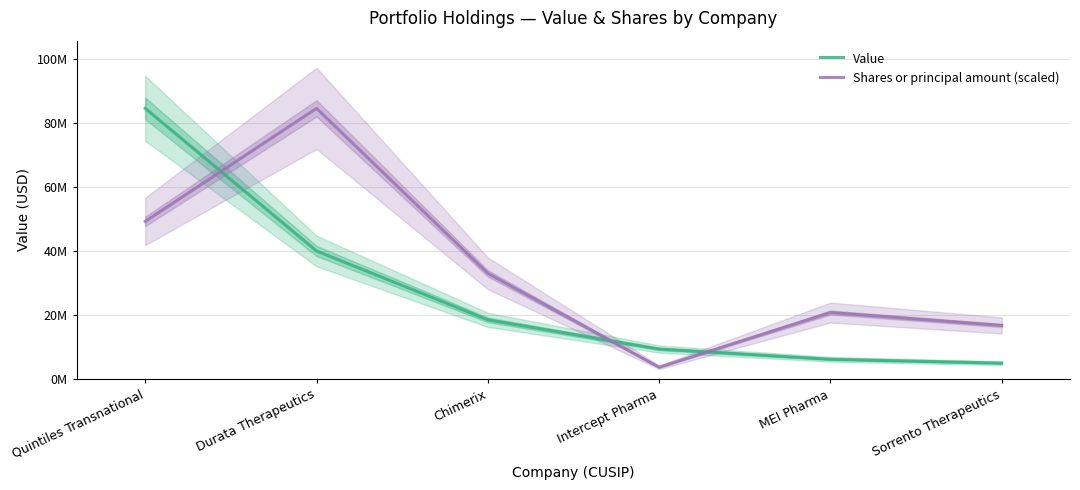

Is it true that Value equals 18500000.0 at Chimerix?

True